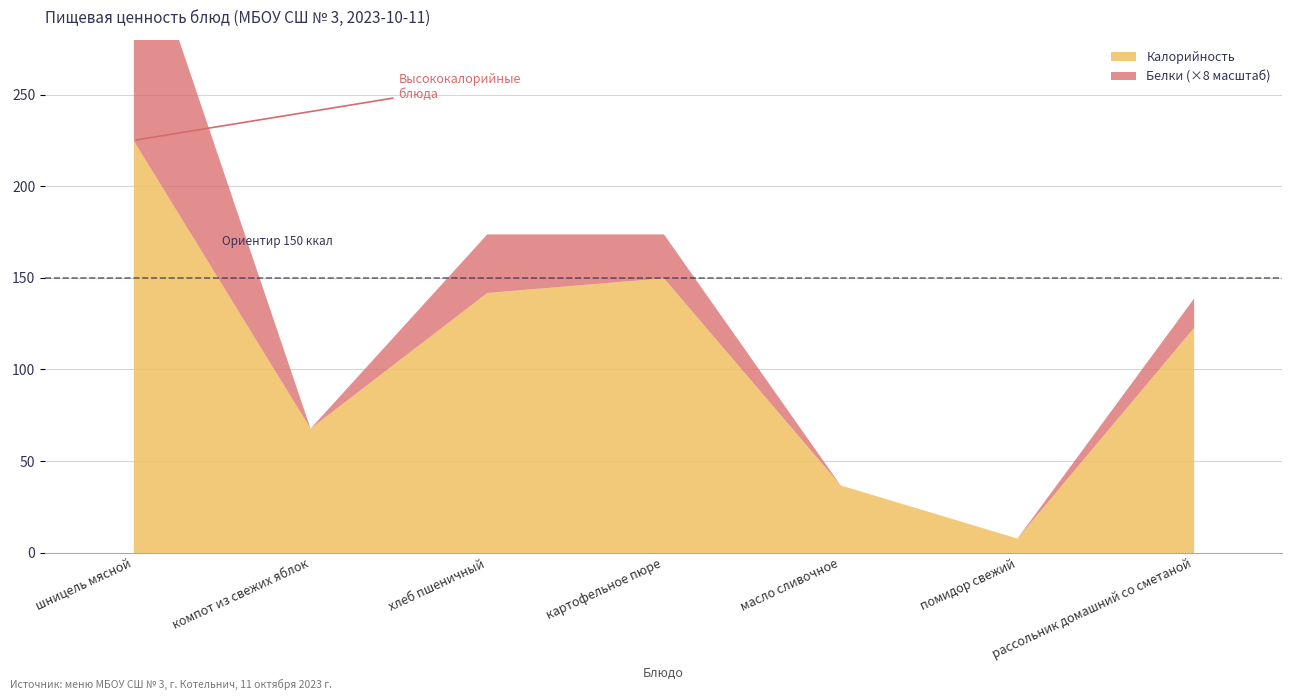

How many values in Белки are above zero?

4